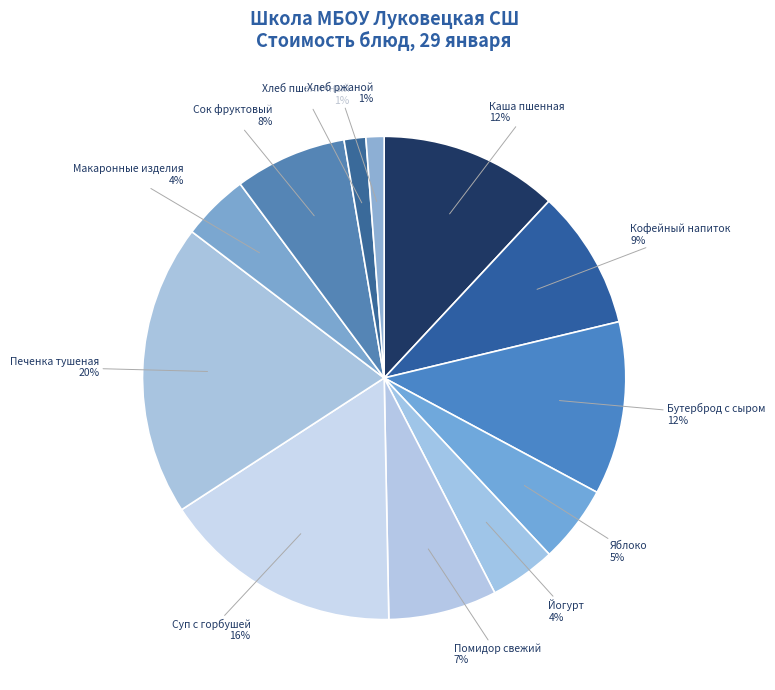

Which has a higher value, Йогурт or Печенка тушеная?

Печенка тушеная